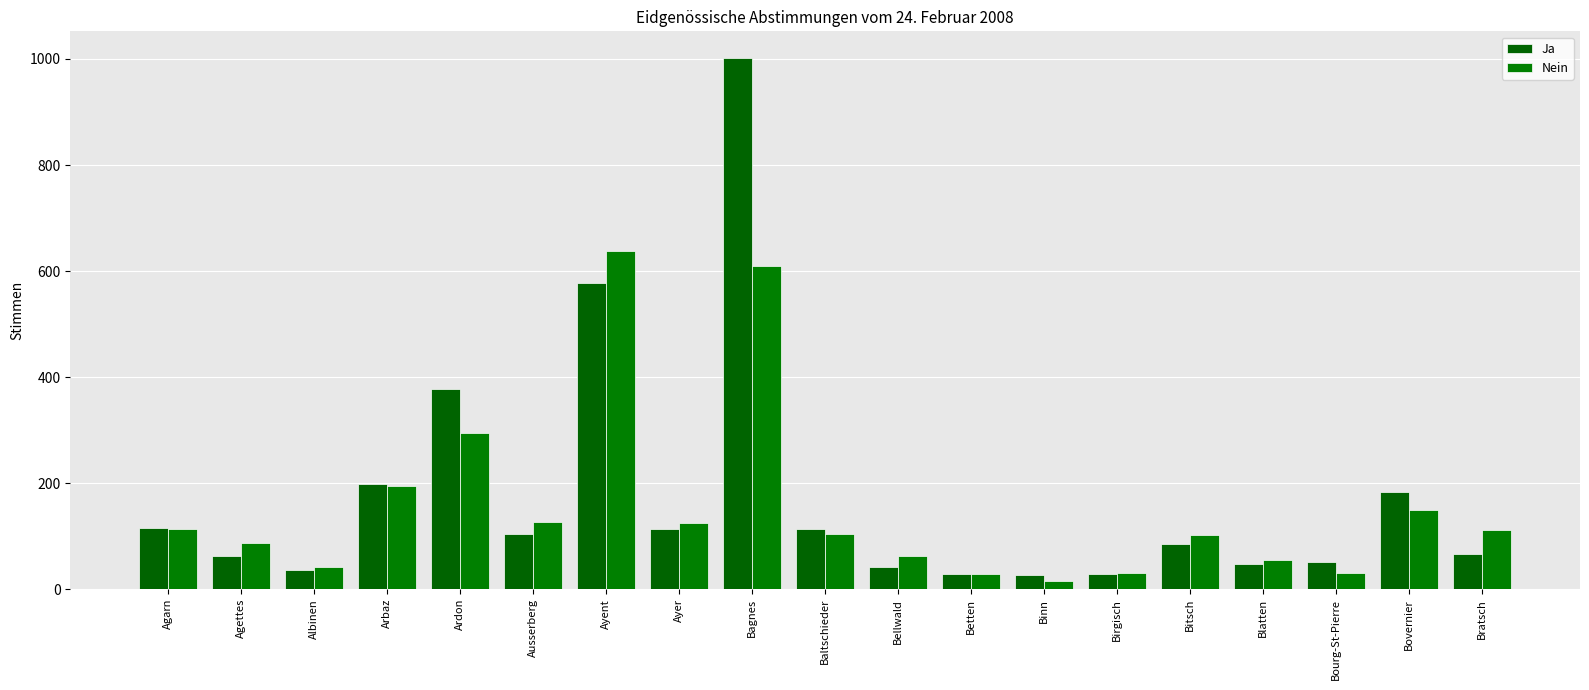

Reading left to right, list all the values displayed in this chart.

Ja: 116	62	37	199	378	104	577	113	1002	114	42	28	27	29	86	48	51	183	66
Nein: 114	87	42	195	295	126	637	125	610	105	62	28	16	30	103	56	30	150	111